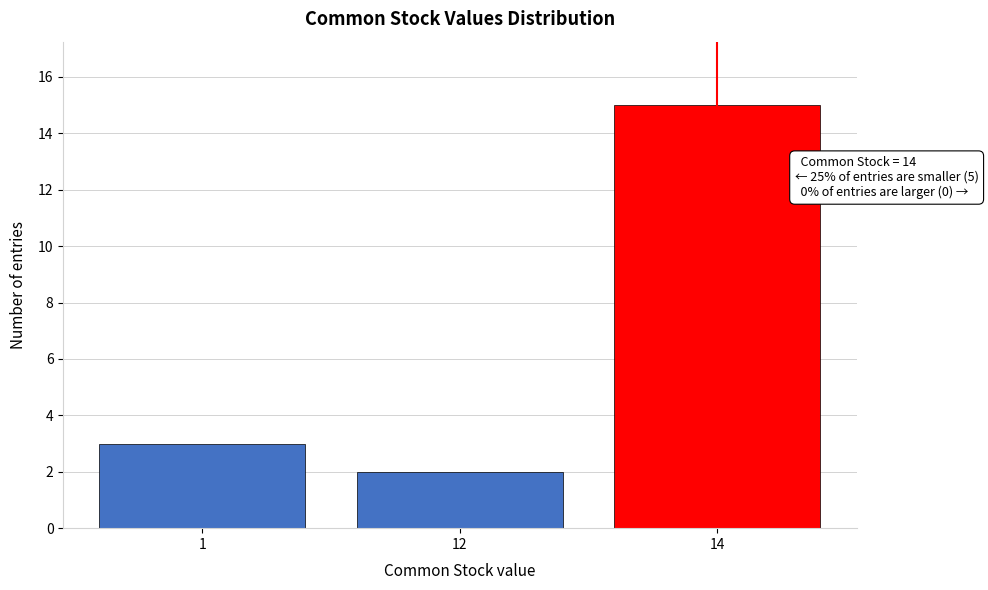

Reading left to right, list all the values displayed in this chart.

1=3	12=2	14=15